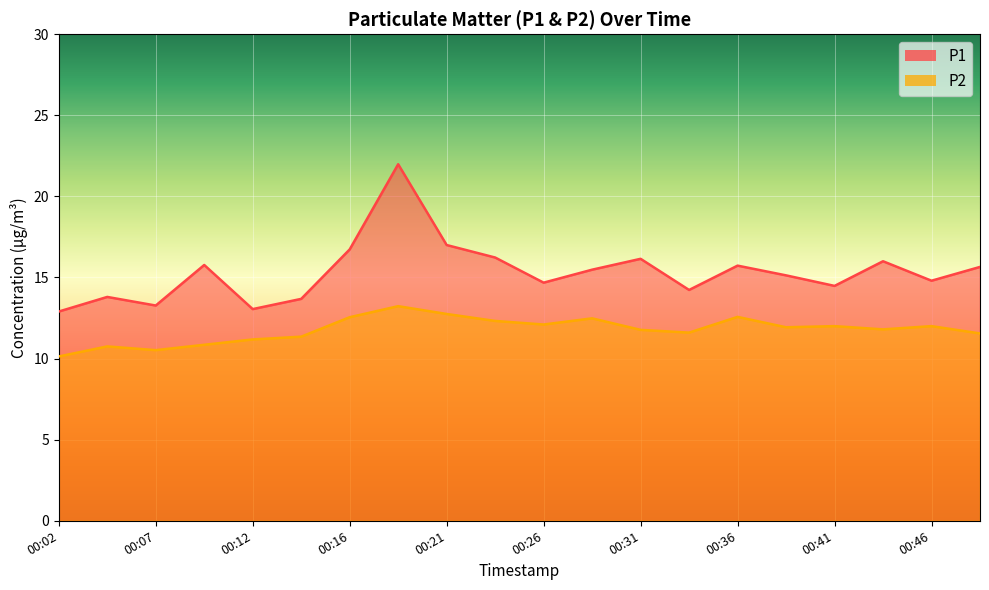

True or false: P2 and P1 intersect in this chart.

False